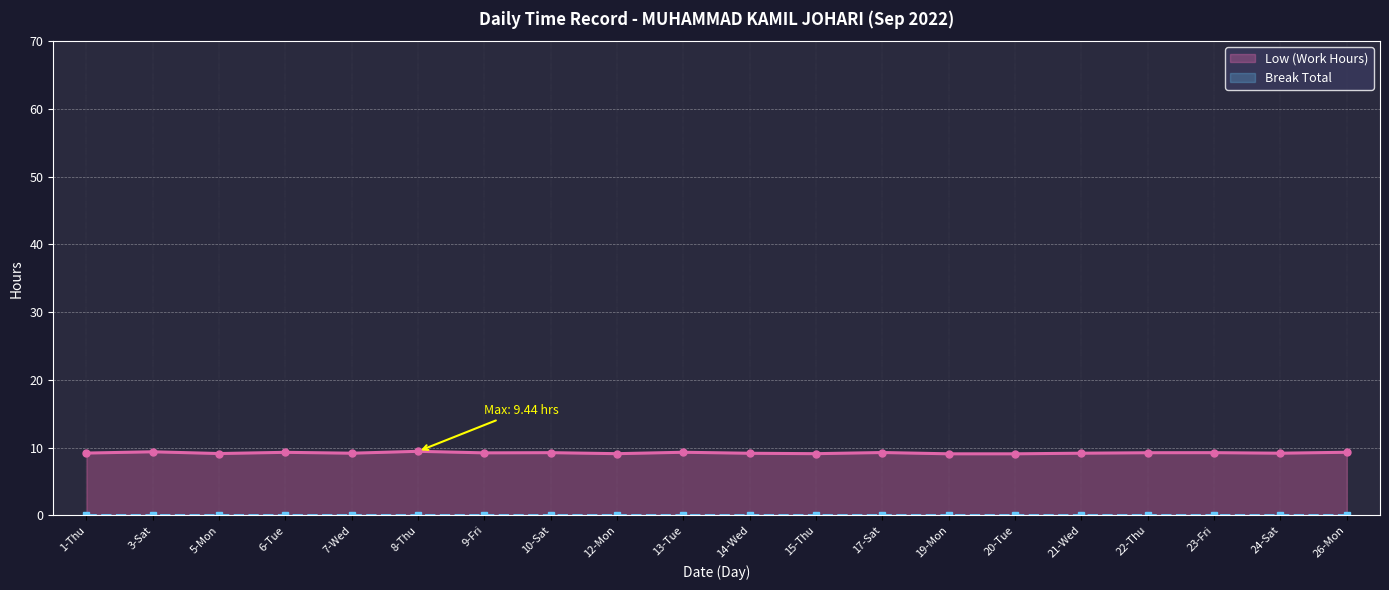

What position from the left is 7-Wed?

5